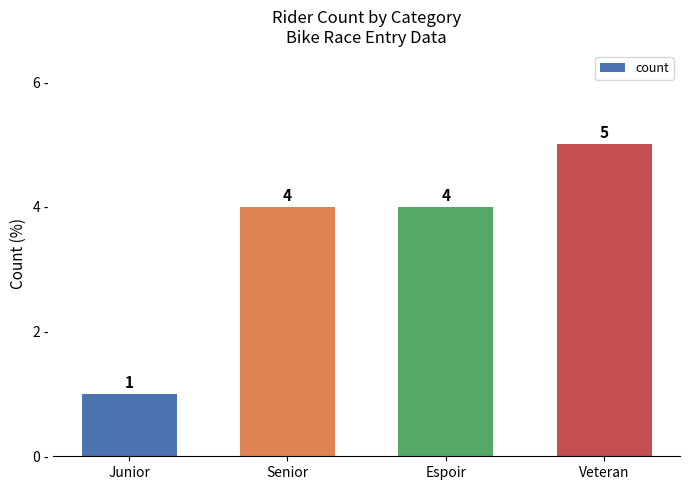

What position from the right is Espoir?

2